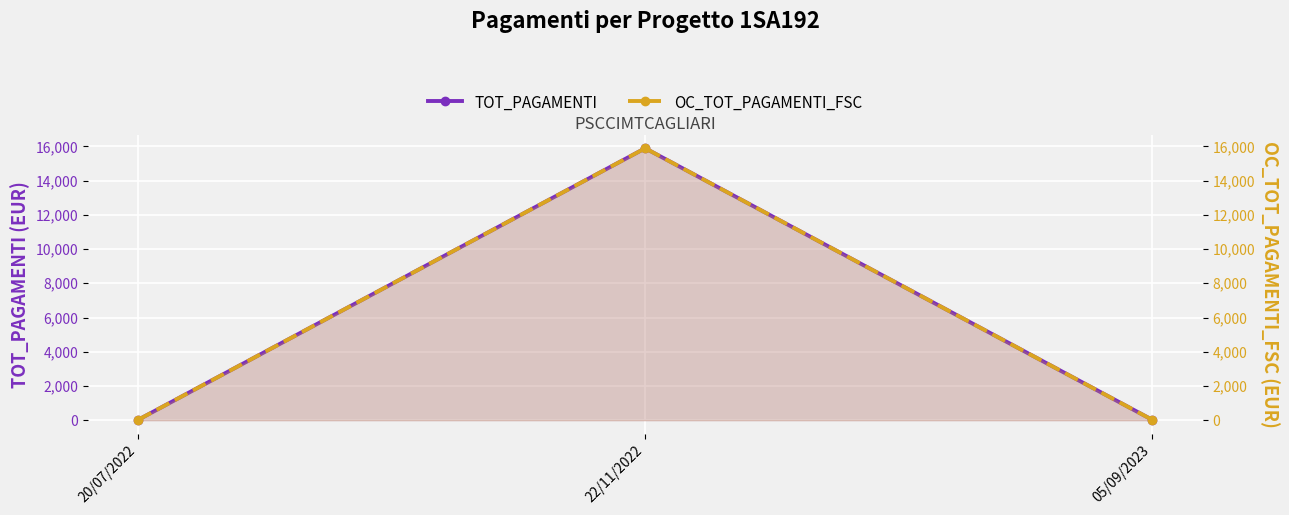

How many distinct data groups are displayed?

2